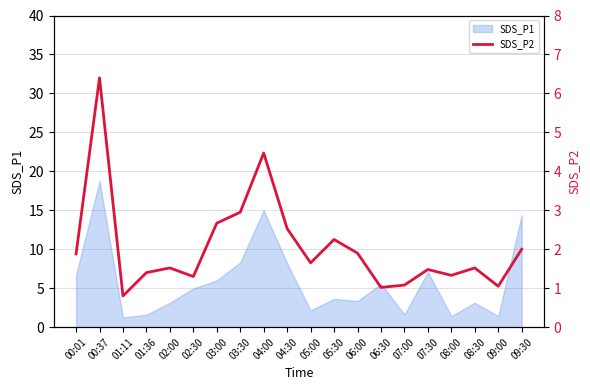

Where is the first local minimum?

01:11